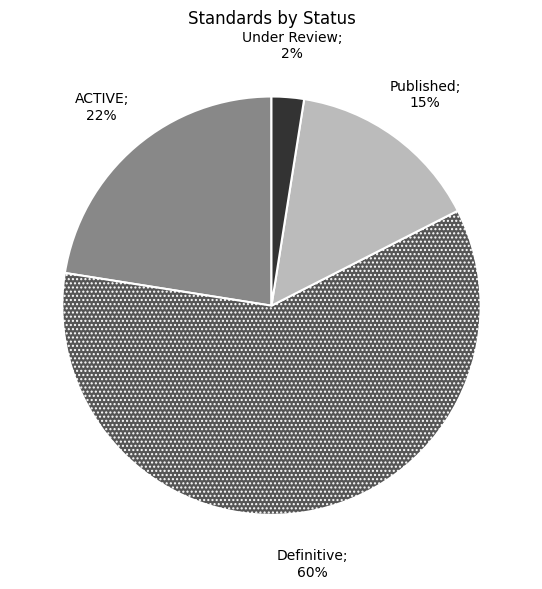

Count the number of slices in the pie.

4